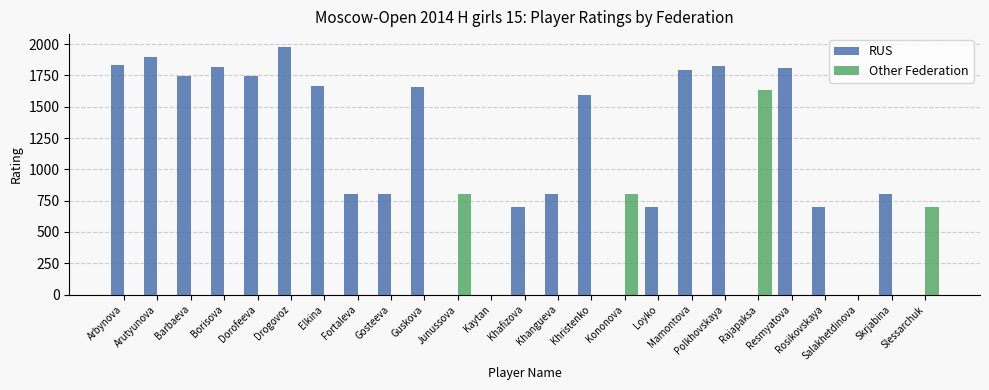

What is the highest value of the RUS series?

1981